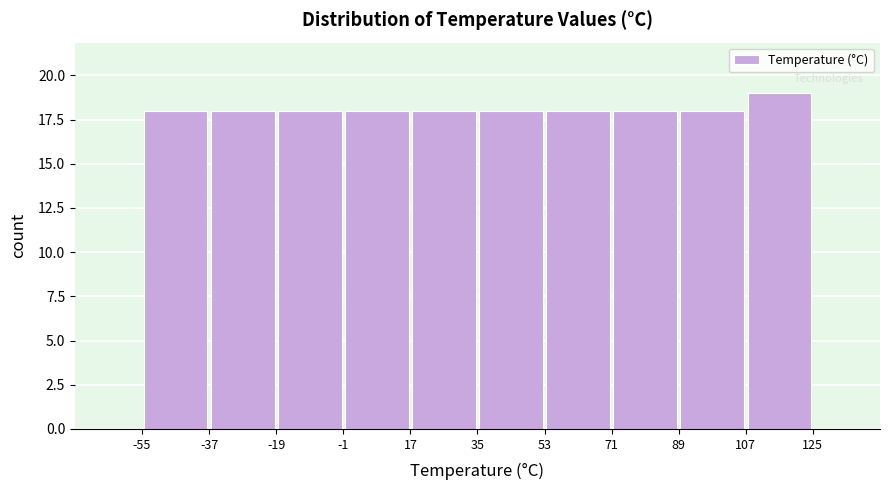

Which range on the x-axis has the tallest bar?

107 to 125